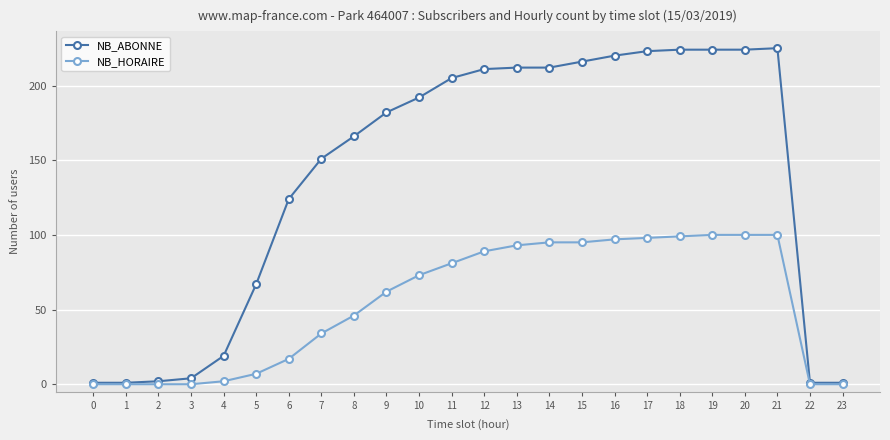

What is the highest value of the NB_HORAIRE series?

100